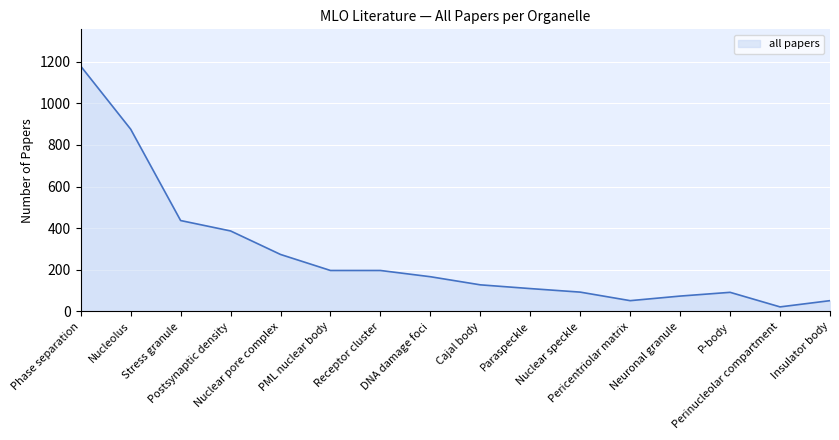

What is the difference between the maximum and minimum values?

1157